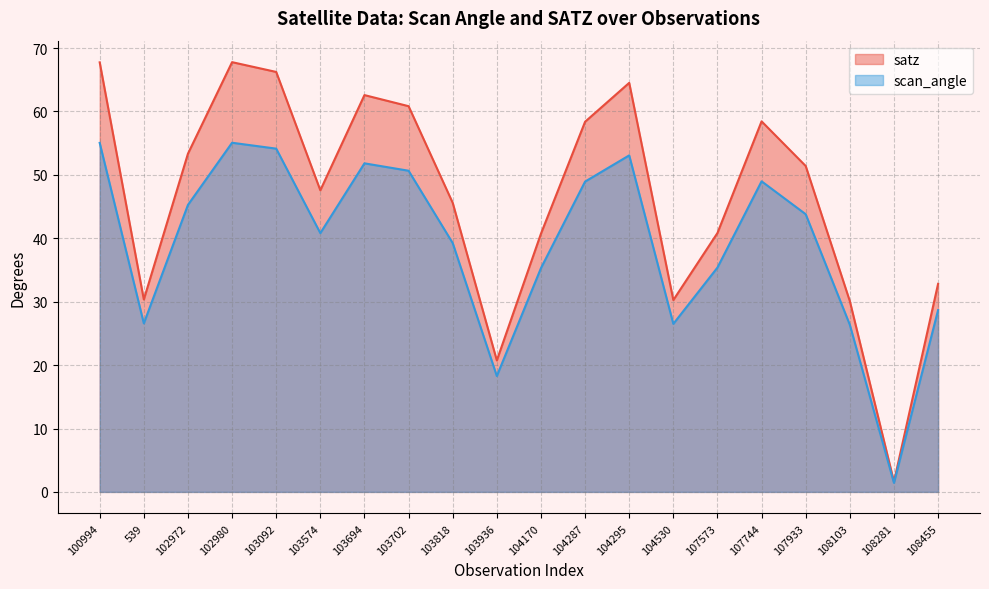

Which series changed the most between 103702 and 107573?

satz